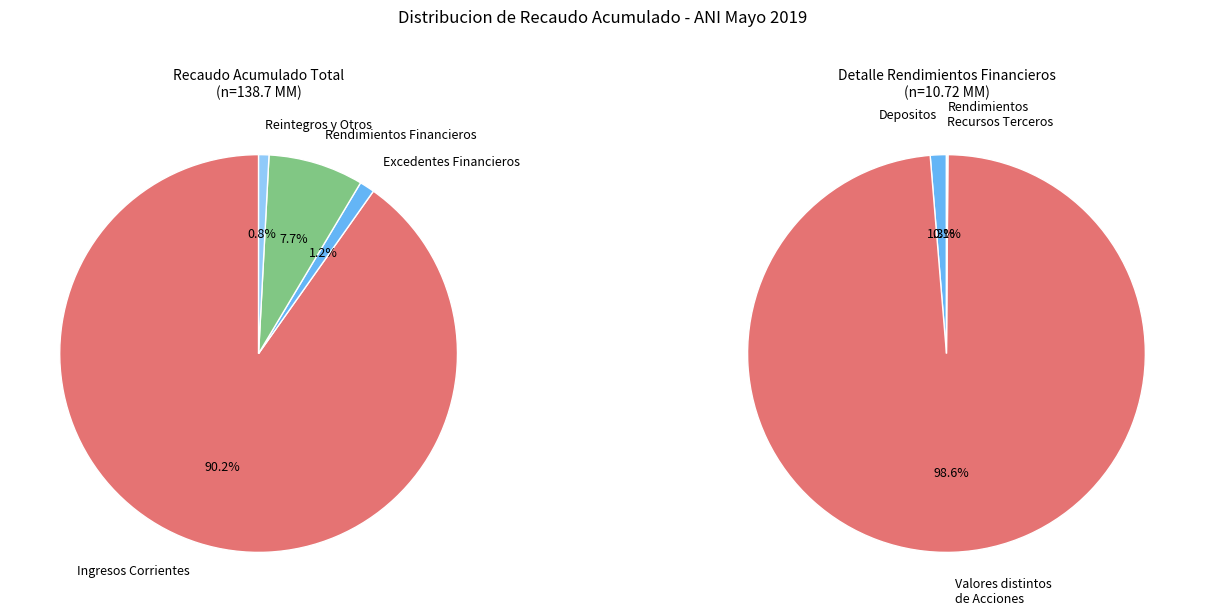

How many segments does this pie chart have?

4